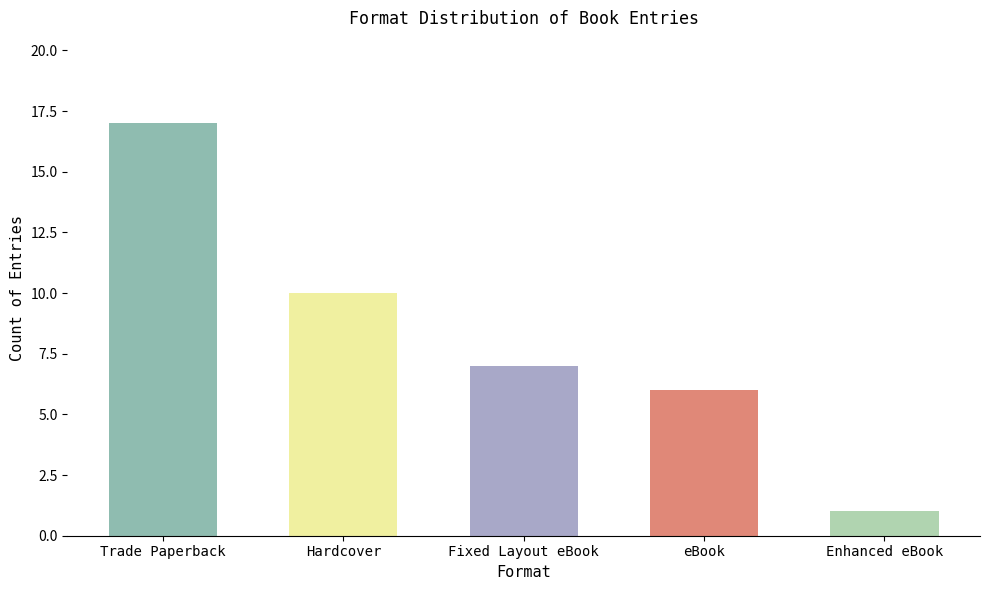

What is the maximum value shown in the chart?

17